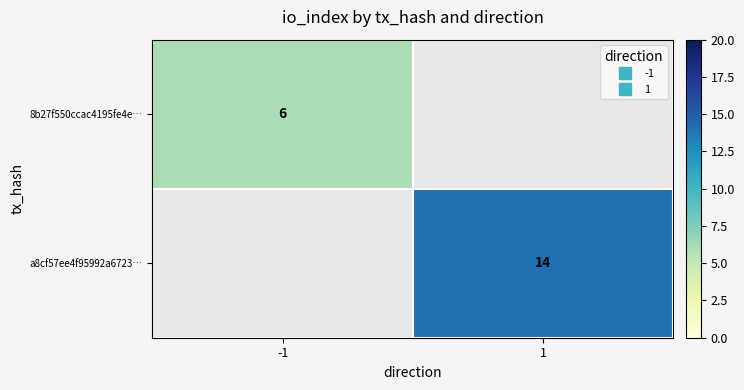

The value of a8cf57ee4f95992a6723… at 1 is 22.0. True or false?

False